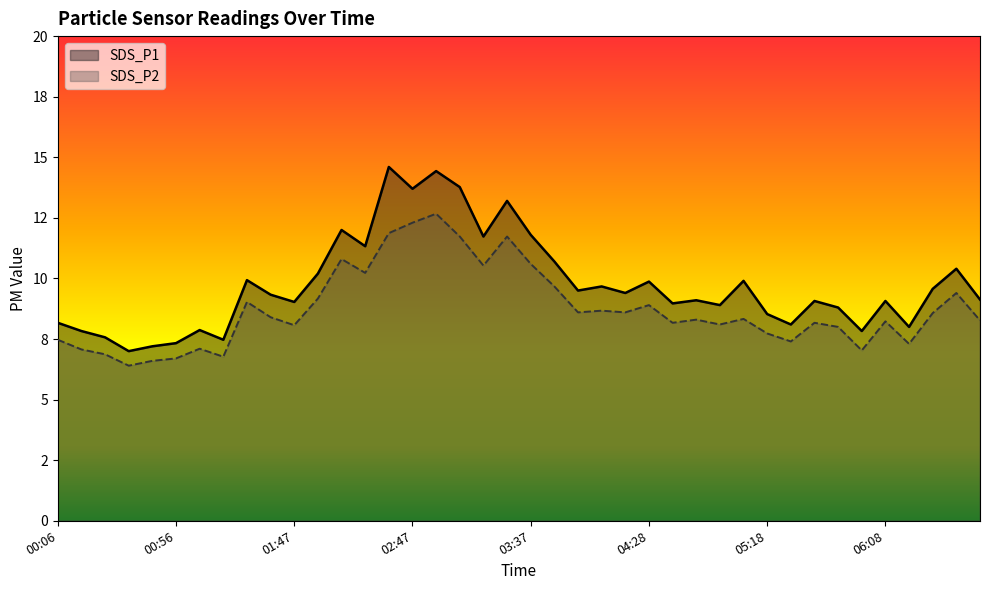

True or false: SDS_P2 and SDS_P1 intersect in this chart.

False